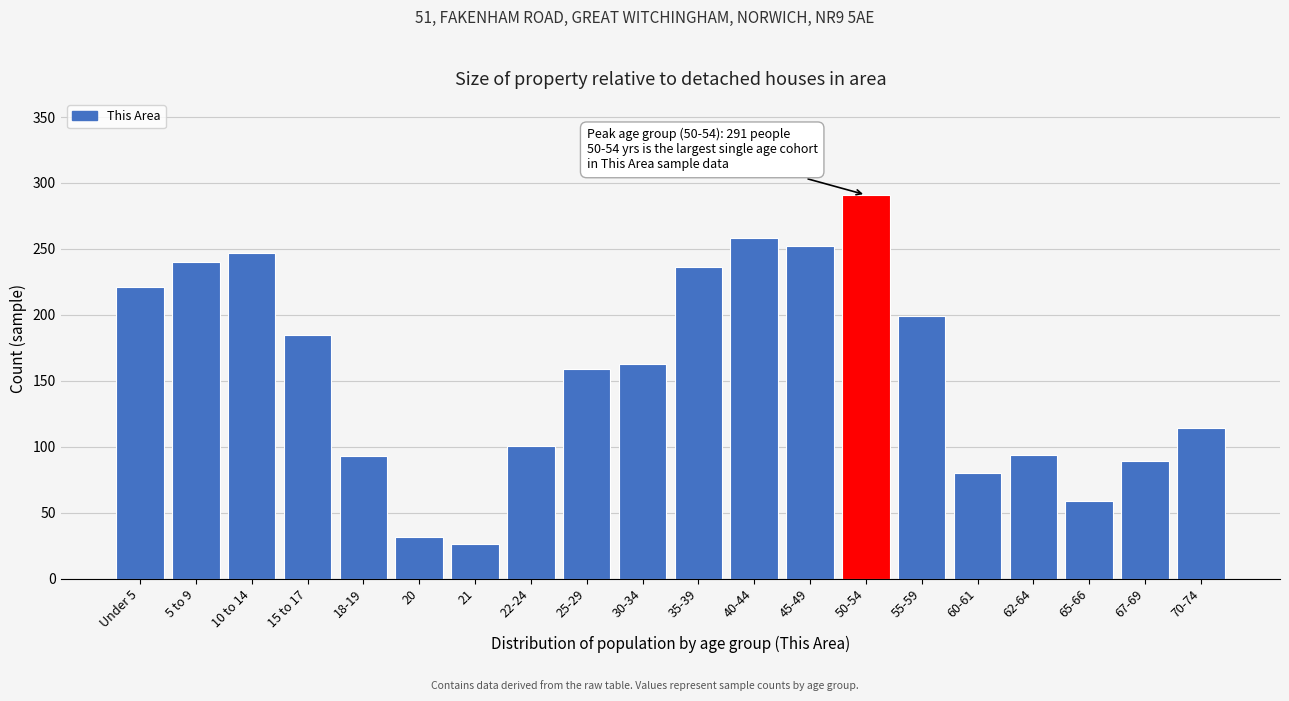

Which has a higher value, 20 or 45-49?

45-49